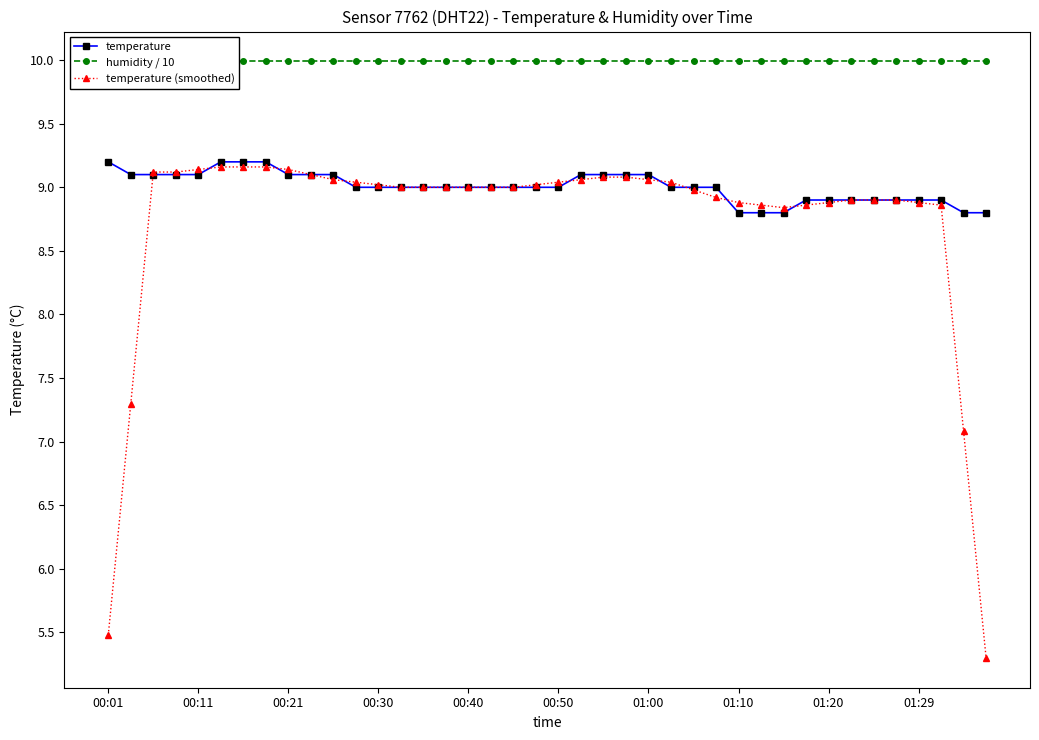

Is this an area chart (filled region under the line)?

No